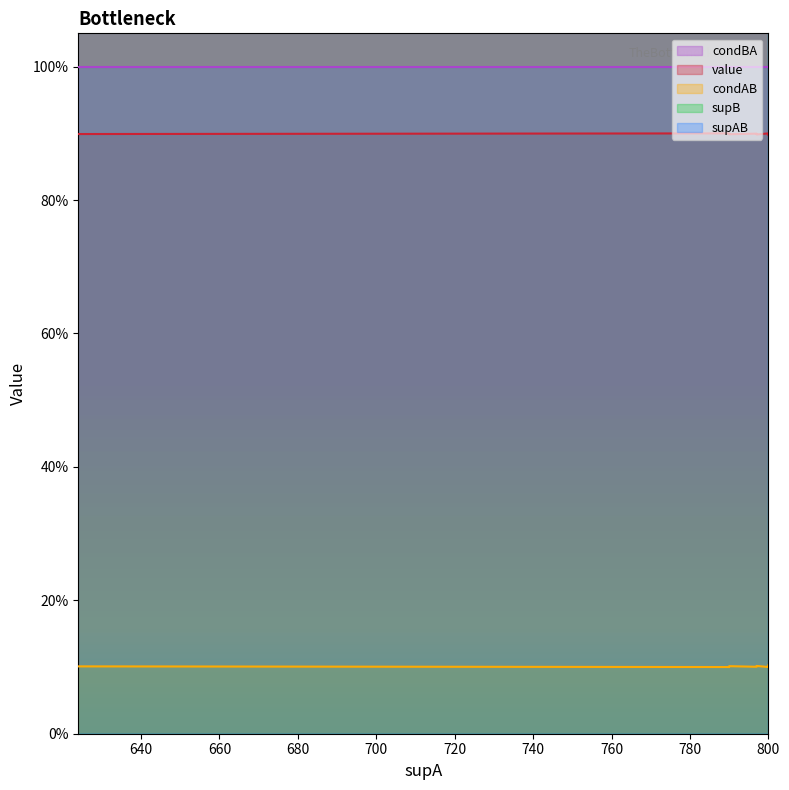

What is the highest value of the condBA series?

1.0